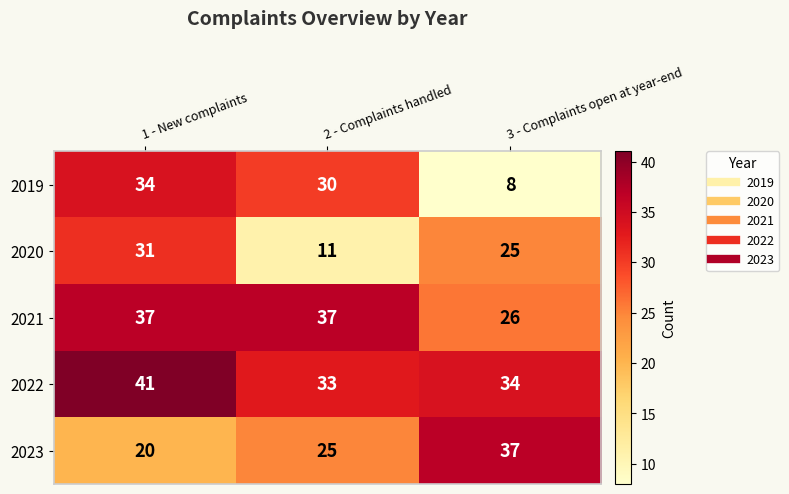

Where is 2021 nearest to the value 31?

3 - Complaints open at year-end